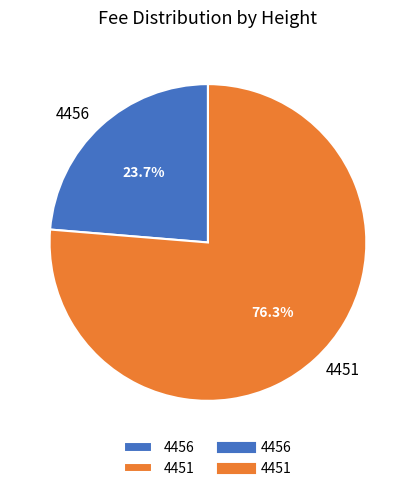

To the nearest percent, what is the difference between the largest and smallest slice percentages?

53%